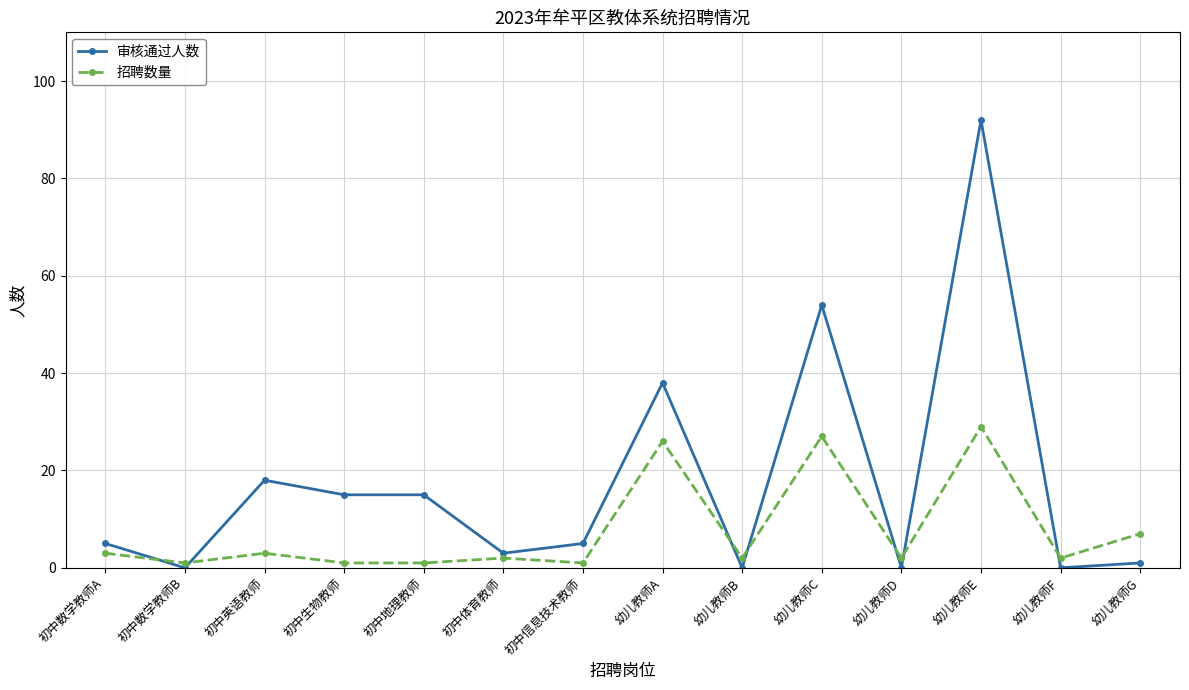

True or false: 审核通过人数 has a value of 92 at 幼儿教师E.

True